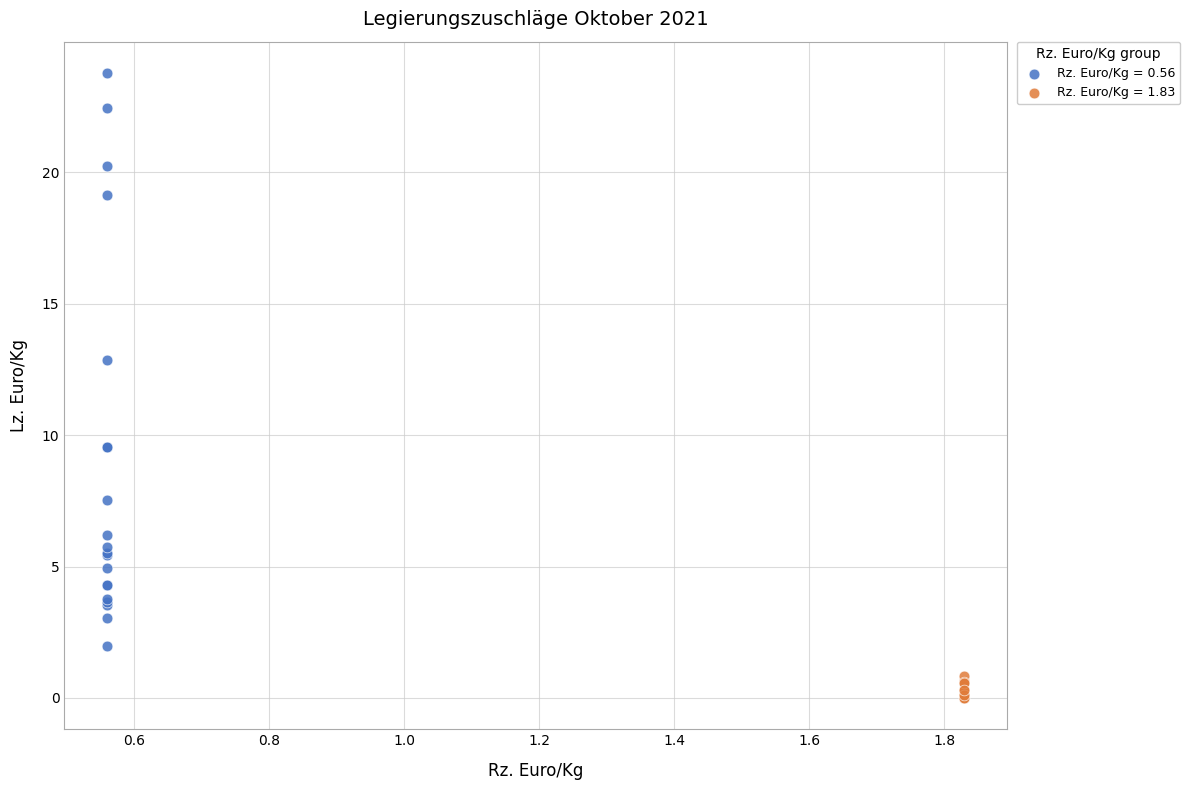

Which series has the largest Y range (max minus min)?

Rz. Euro/Kg = 0.56